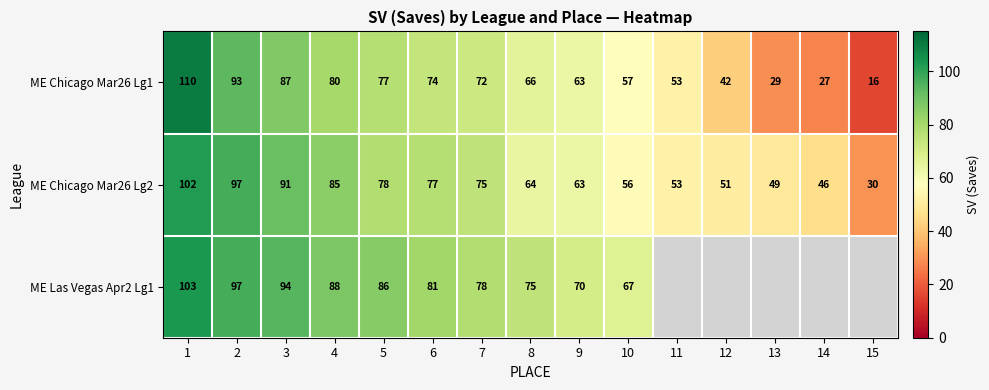

At which label is ME Chicago Mar26 Lg2 closest to 66?

8